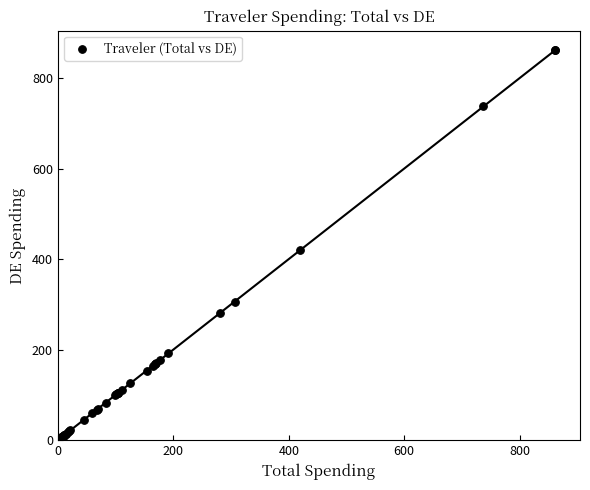

What Y value in the scatter plot is closest to 431?

419.0